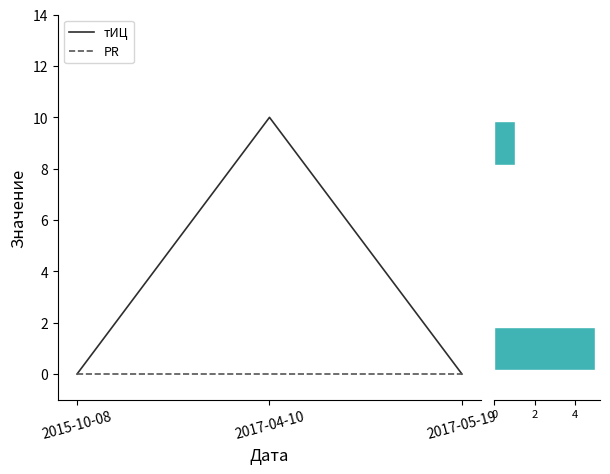

True or false: тИЦ has a value of 0 at 2017-05-19.

True